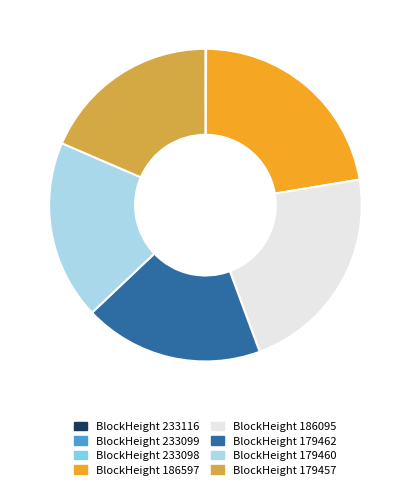

Is it true that BlockHeight 186095 is 37% of the pie?

False